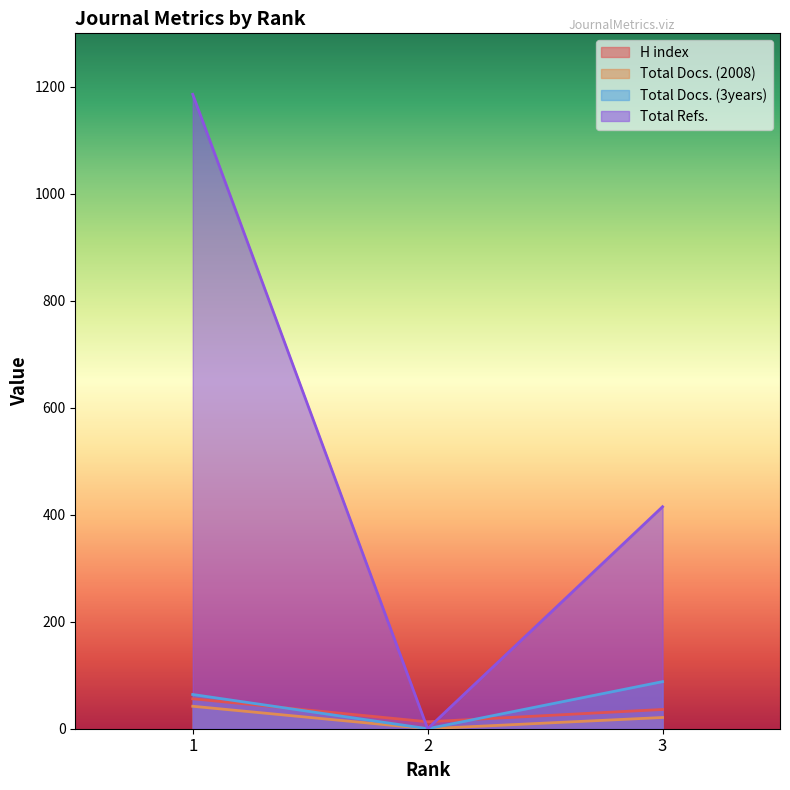

How many series are shown in this chart?

4